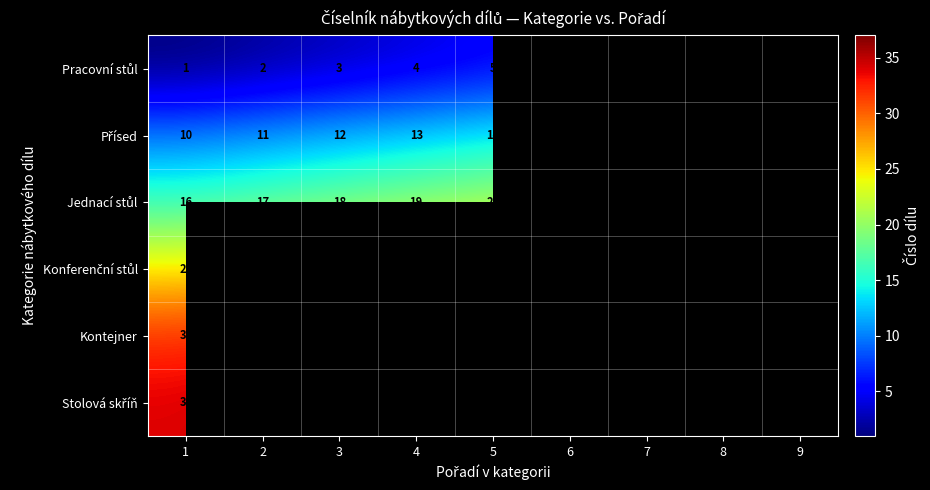

What is the spread (max minus min) of values at 1?

33